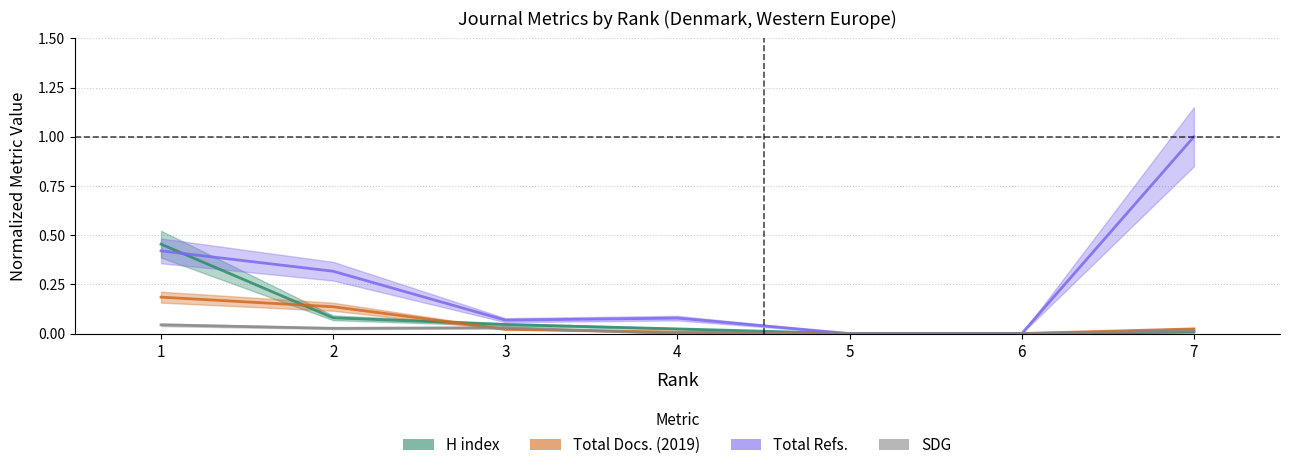

Reading left to right, transcribe all the data shown in this chart.

H index: 0.5	0.1	0.0	0.0	0.0	0.0	0.0
Total Docs. (2019): 0.2	0.1	0.0	0.0	0.0	0.0	0.0
Total Refs.: 0.4	0.3	0.1	0.1	0.0	0.0	1.0
SDG: 0.0	0.0	0.0	0.0	0.0	0.0	0.0